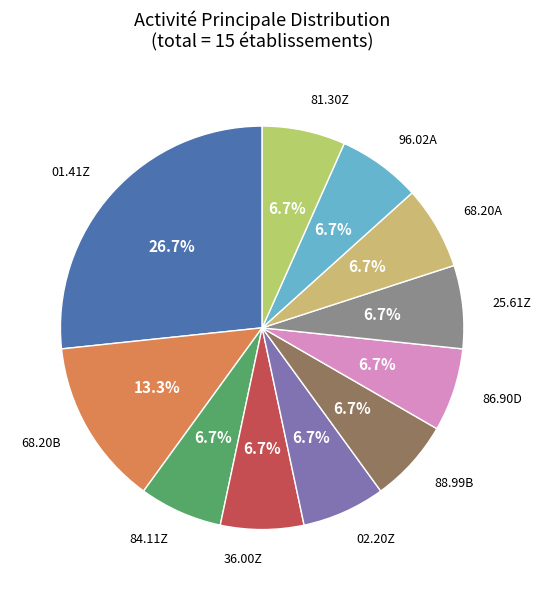

How many segments does this pie chart have?

11